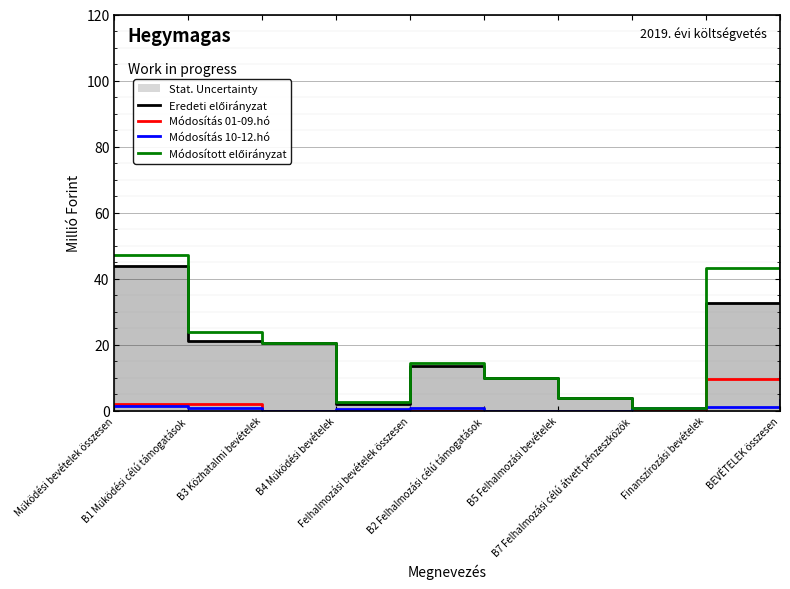

The Módosított előirányzat series shows 3.8 at B5 Felhalmozási bevételek. True or false?

True